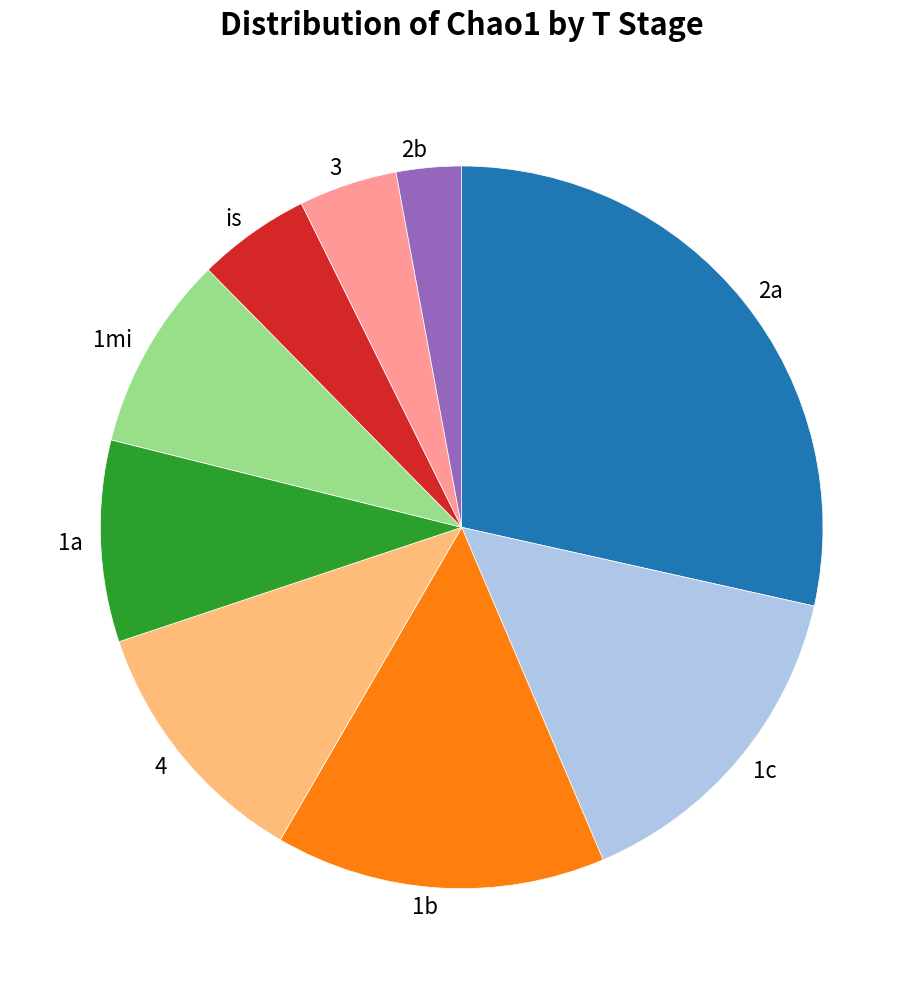

Does is represent more than half of the total?

No